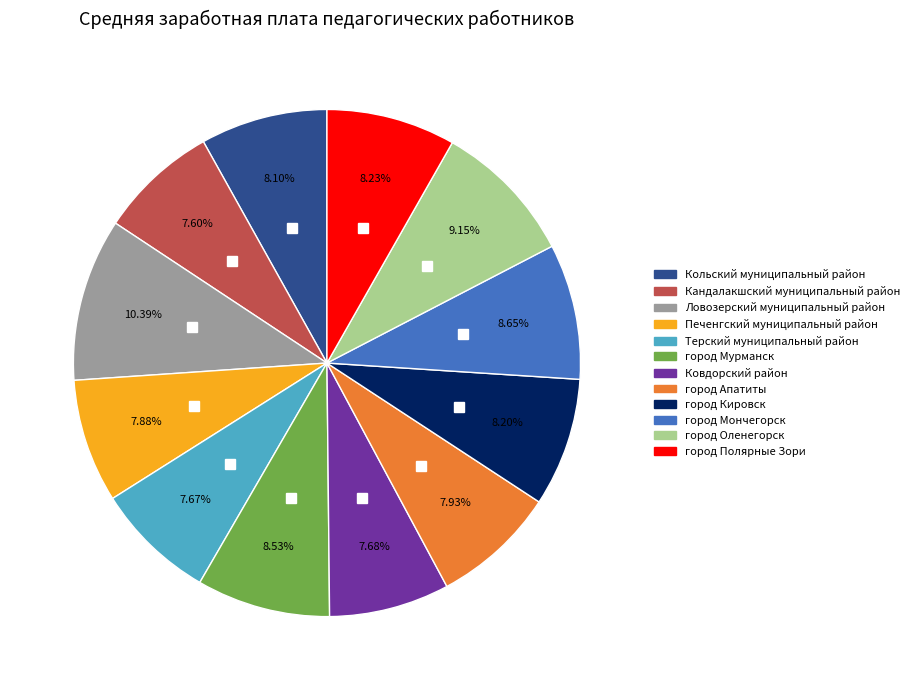

Does город Мончегорск represent more than half of the total?

No